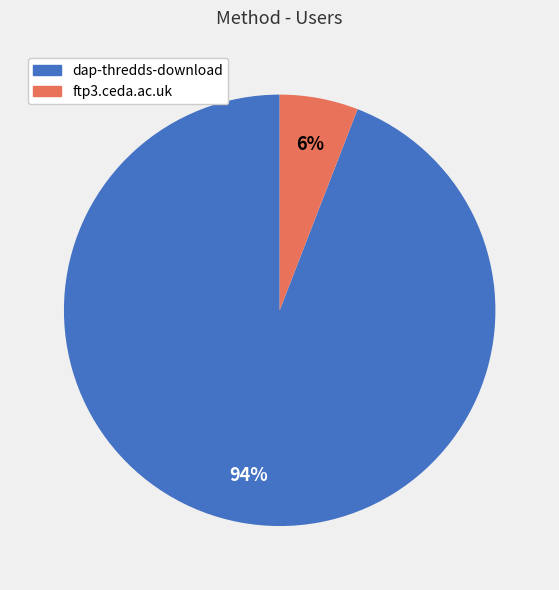

To the nearest percent, what is the difference between the ftp3.ceda.ac.uk and dap-thredds-download slice percentages?

88%